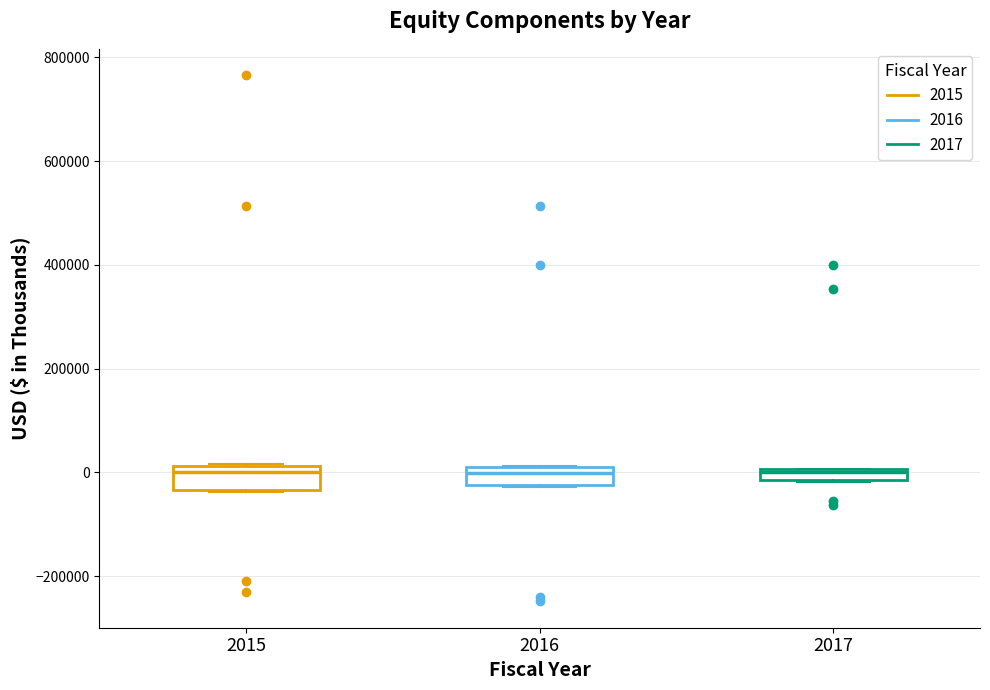

Where is the lower edge of the box at x = 2016 on the y-axis? The values are not printed on the chart, so give them approximately, as read against the axis.

-20000